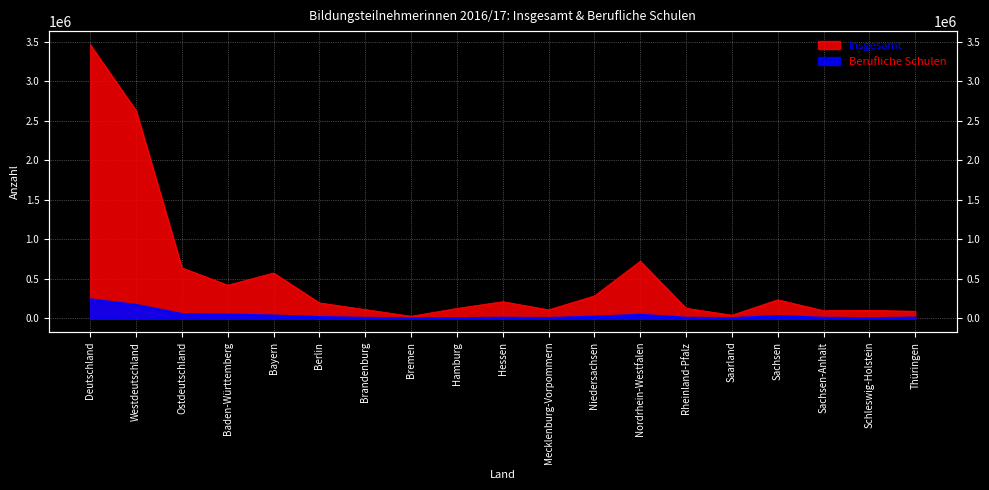

Between Bayern and Hamburg, which series saw the biggest shift?

Insgesamt